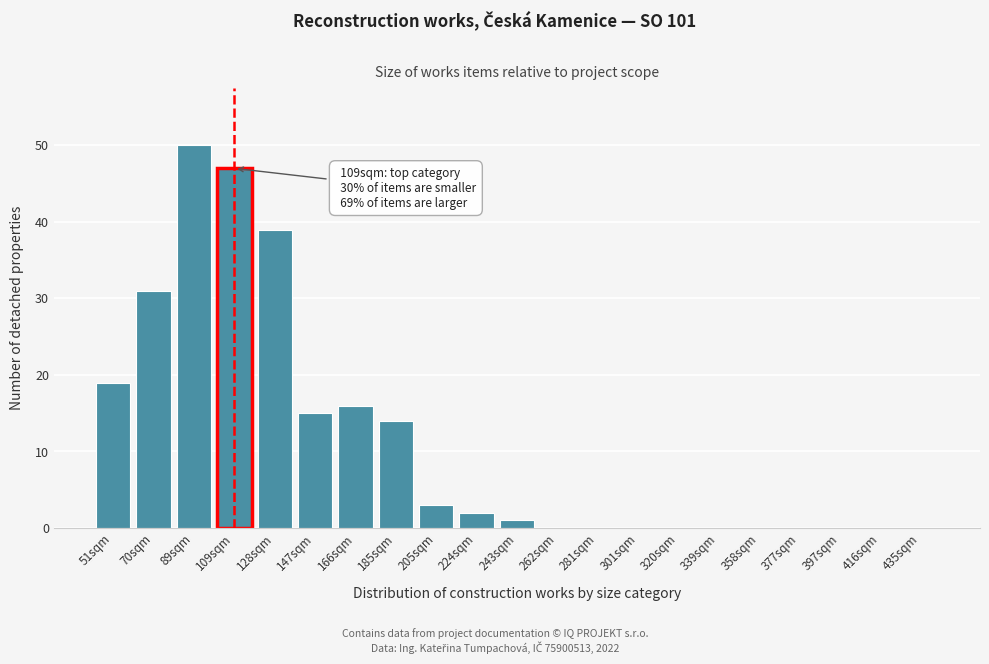

Reading right to left, transcribe all the data shown in this chart.

435sqm=0	416sqm=0	397sqm=0	377sqm=0	358sqm=0	339sqm=0	320sqm=0	301sqm=0	281sqm=0	262sqm=0	243sqm=1	224sqm=2	205sqm=3	185sqm=14	166sqm=16	147sqm=15	128sqm=39	109sqm=47	89sqm=50	70sqm=31	51sqm=19